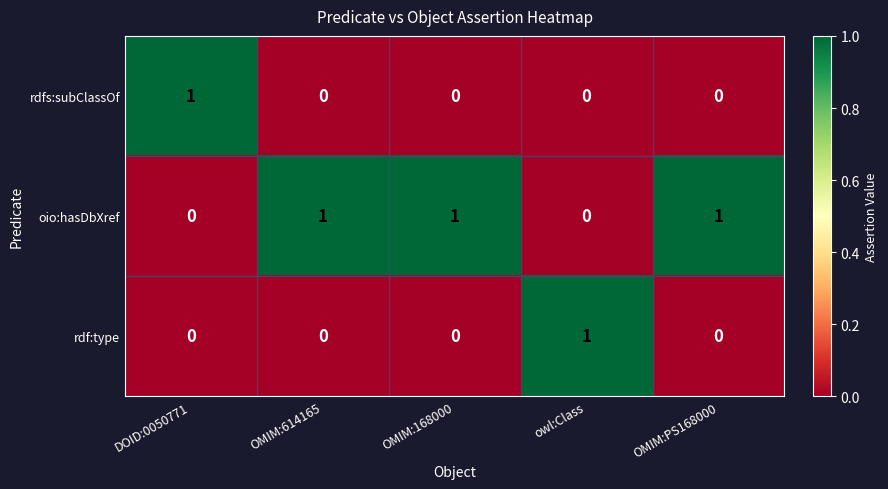

The value of rdfs:subClassOf at OMIM:168000 is 0. True or false?

True